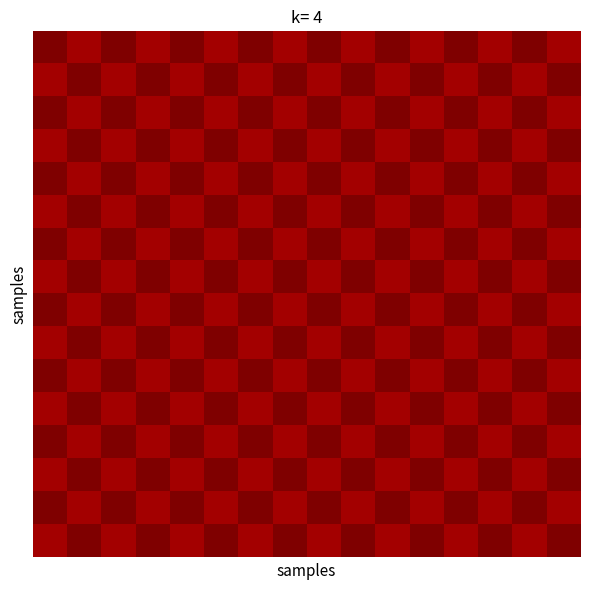

What is the greatest value displayed?

1.0